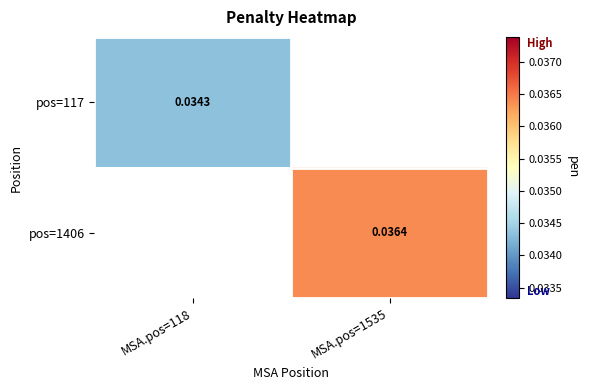

Is it true that pos=1406 equals 0.1 at MSA.pos=1535?

False